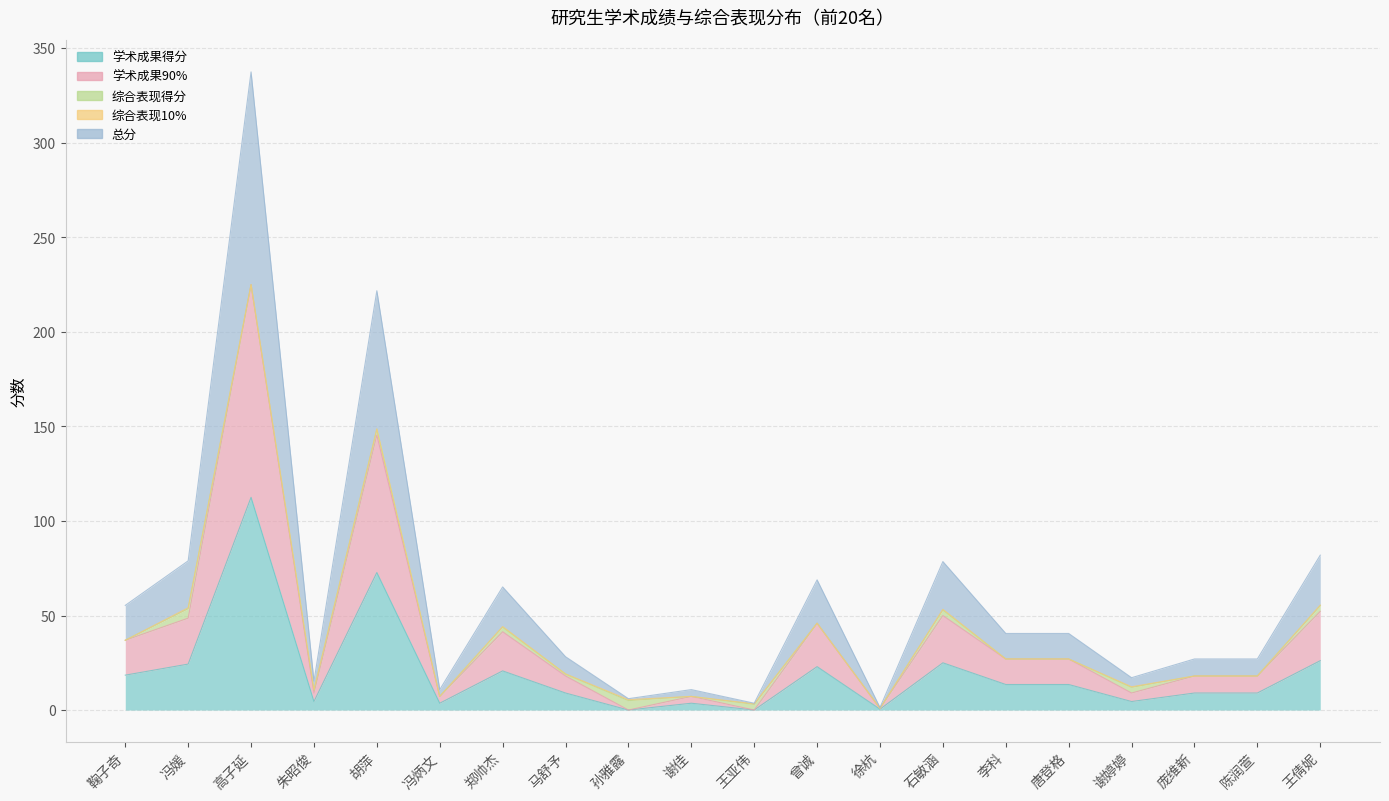

What is the label of the 13th point from the right?

马舒予